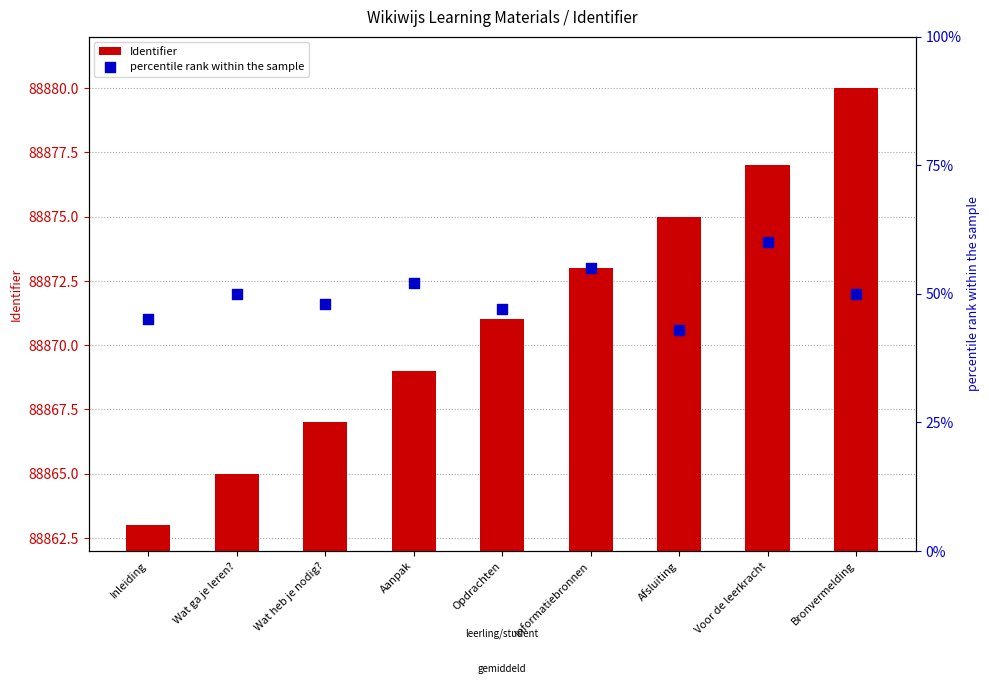

Which series reaches the minimum Y coordinate?

Identifier